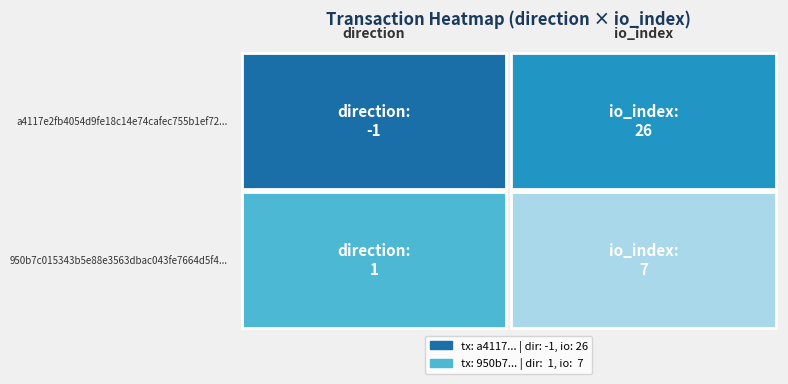

Read the 950b7c015343b5e88e3563dbac043fe7664d5f4 value at 1.

7